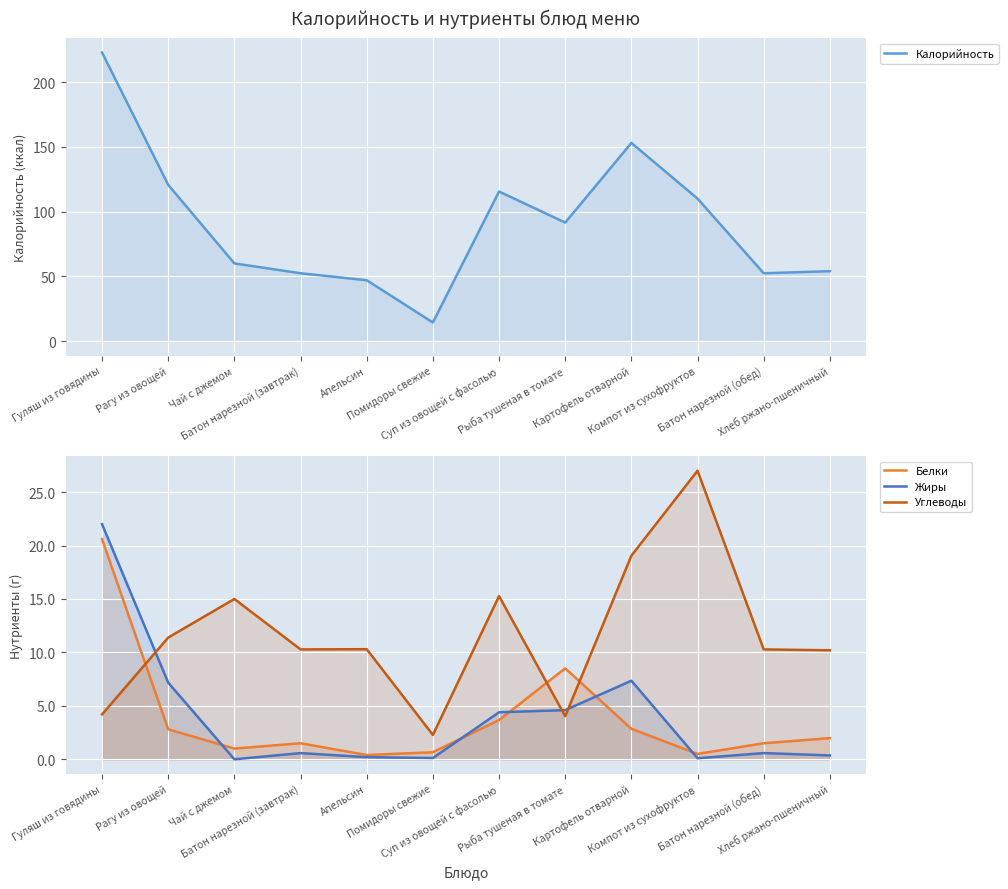

In Белки, how many points are higher than both neighbors (excluding endpoints)?

2